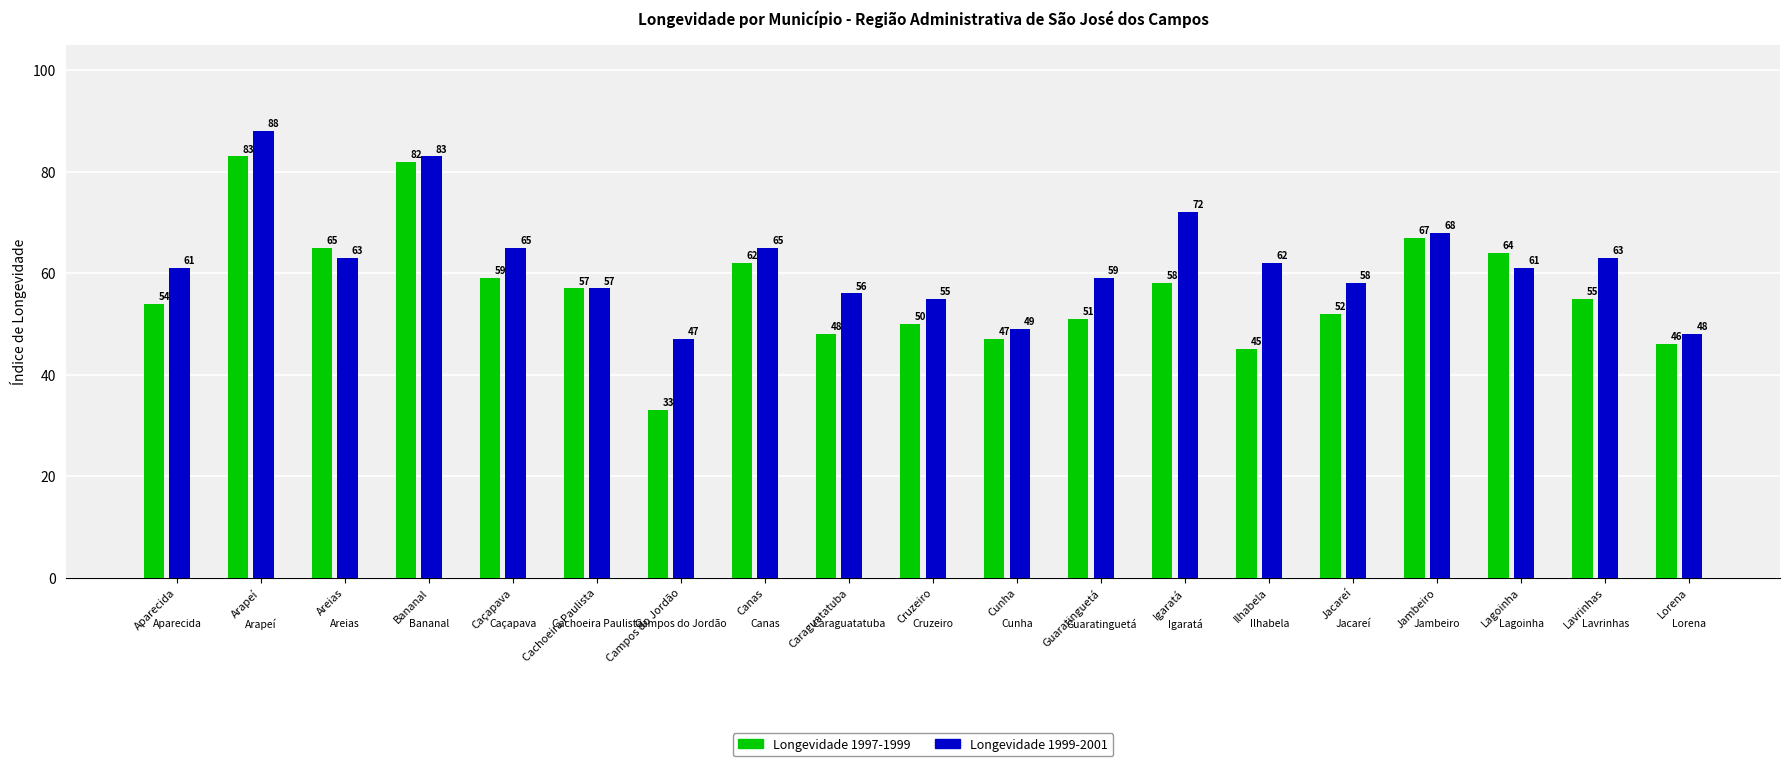

What are all the series names shown in the legend?

Longevidade 1997-1999, Longevidade 1999-2001